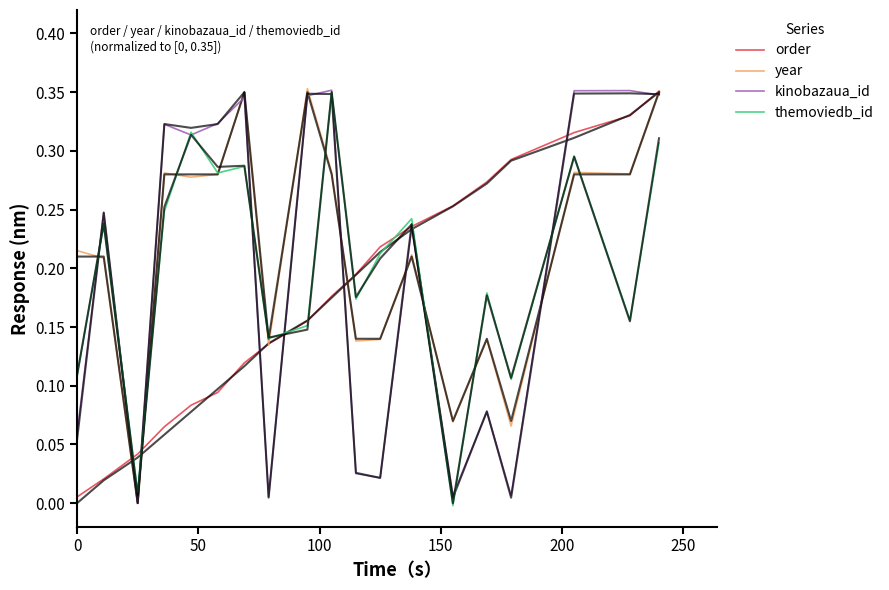

Which series has the largest total across all categories?

year